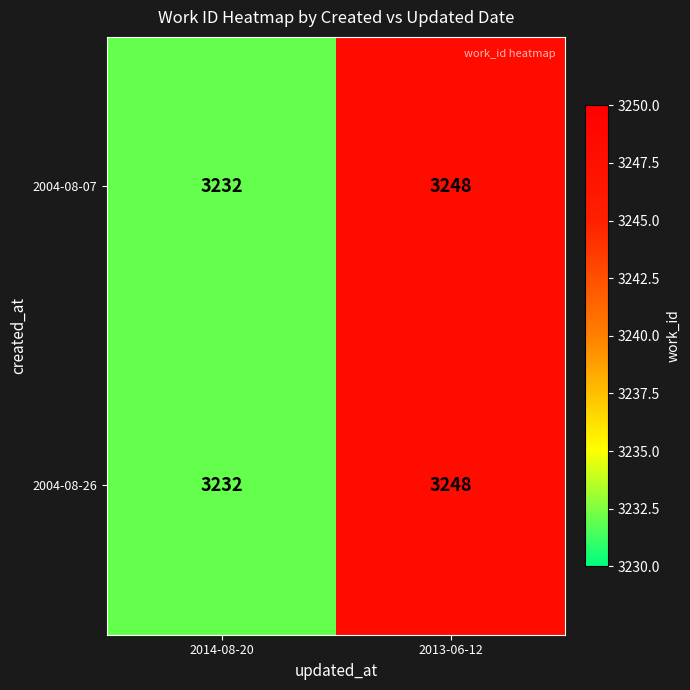

What is the difference between the 2004-08-26 values at 2013-06-12 and 2014-08-20?

16